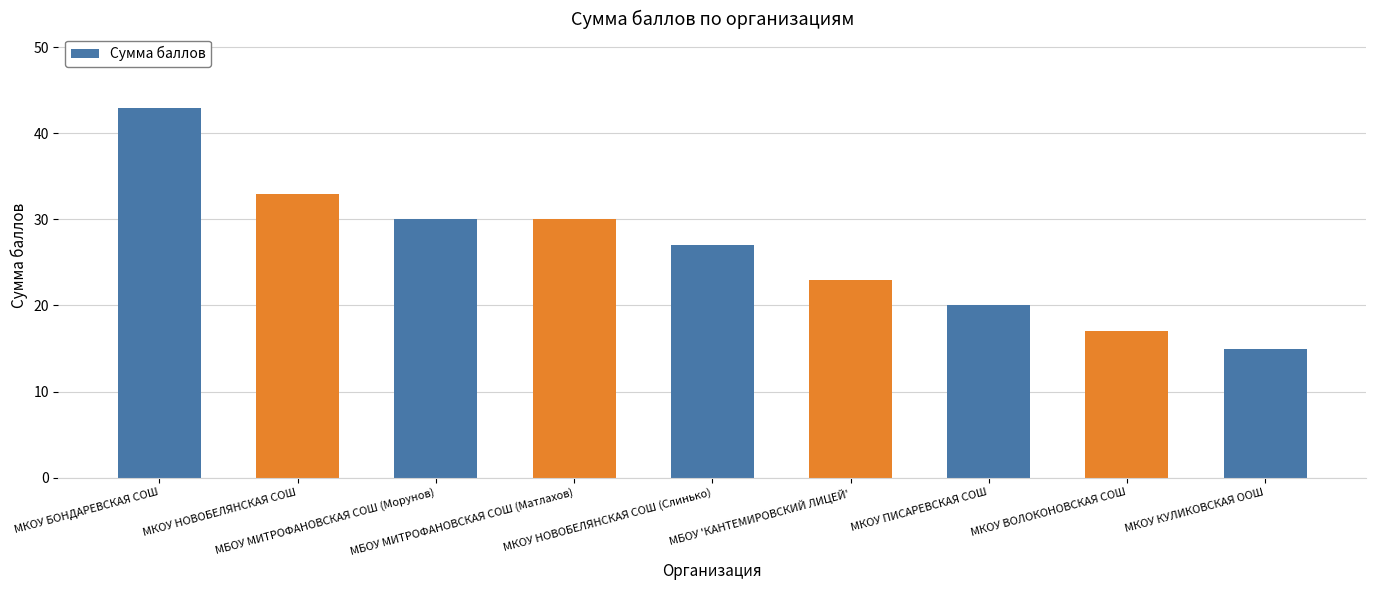

What is the greatest value displayed?

43